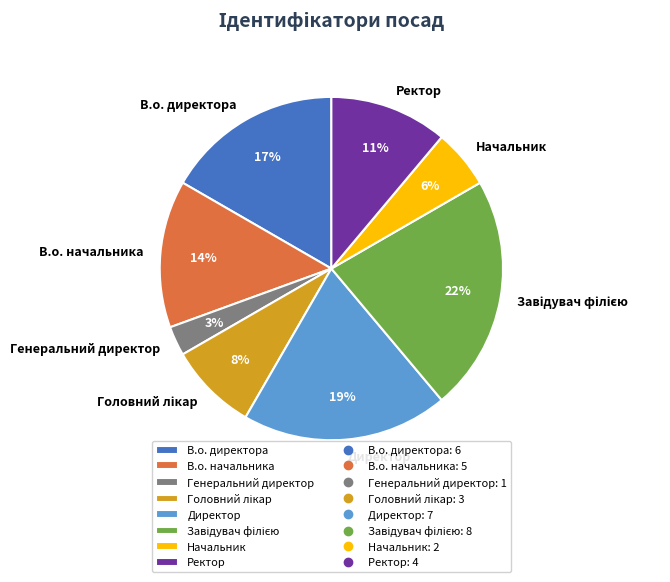

Is В.о. директора the majority of the pie?

No